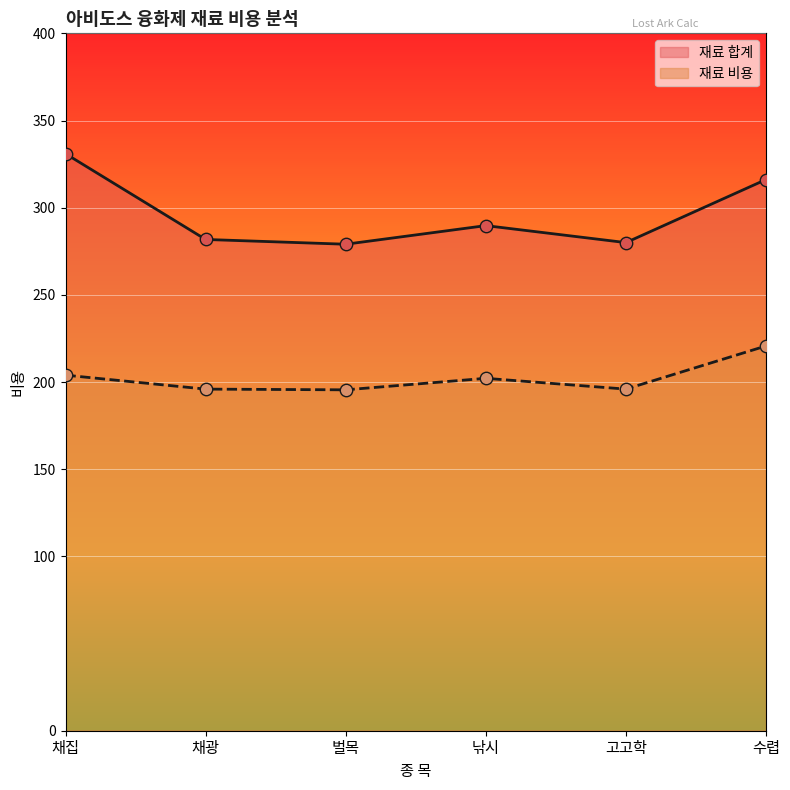

Which series has the widest spread of Y values?

재료 합계